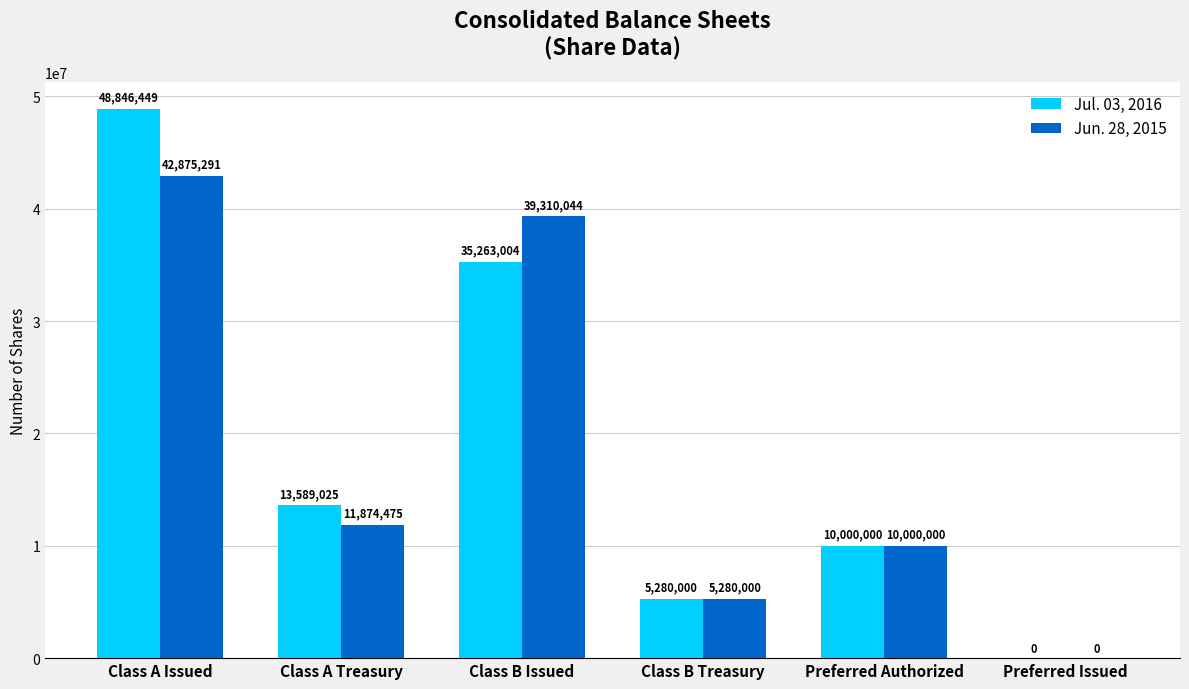

Where does the Jun. 28, 2015 series first go above 11874475?

Class A Issued